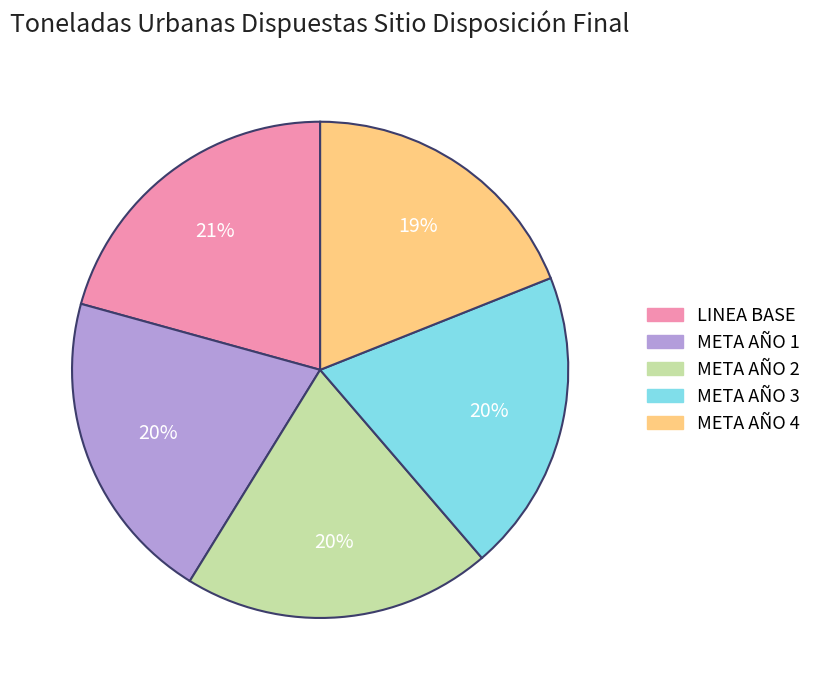

How many slices are in this pie chart?

5